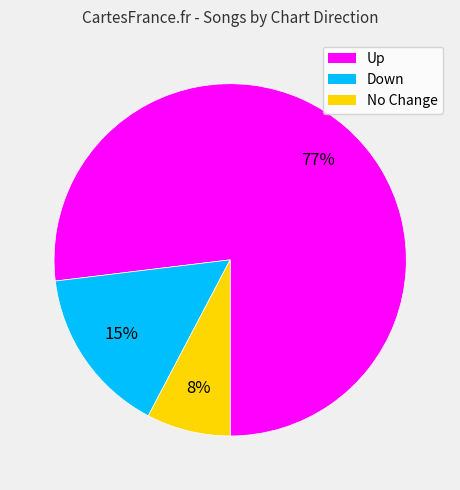

Is there any slice that represents more than half of the pie?

Yes